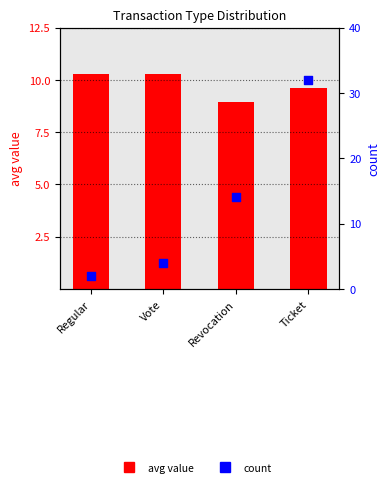

At which category is the sum across all series the highest?

Ticket